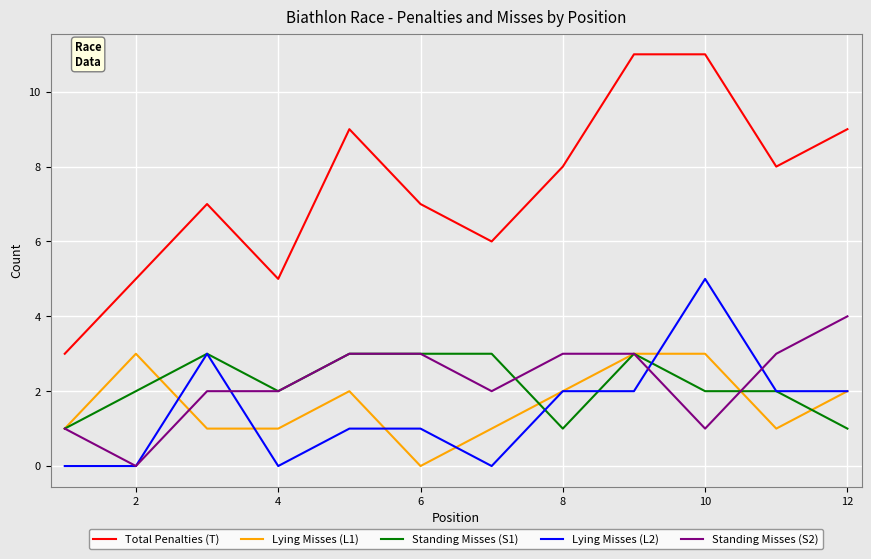

Which series has the largest range (max minus min)?

Total Penalties (T)